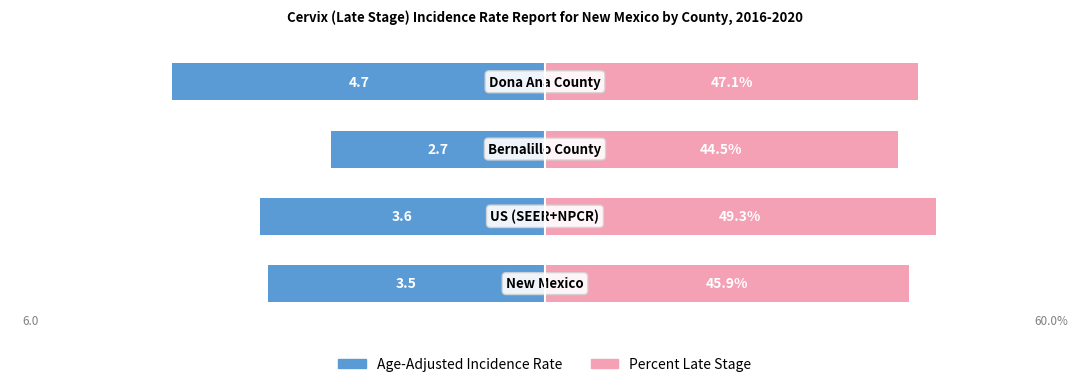

How many bars are there in each group?

2